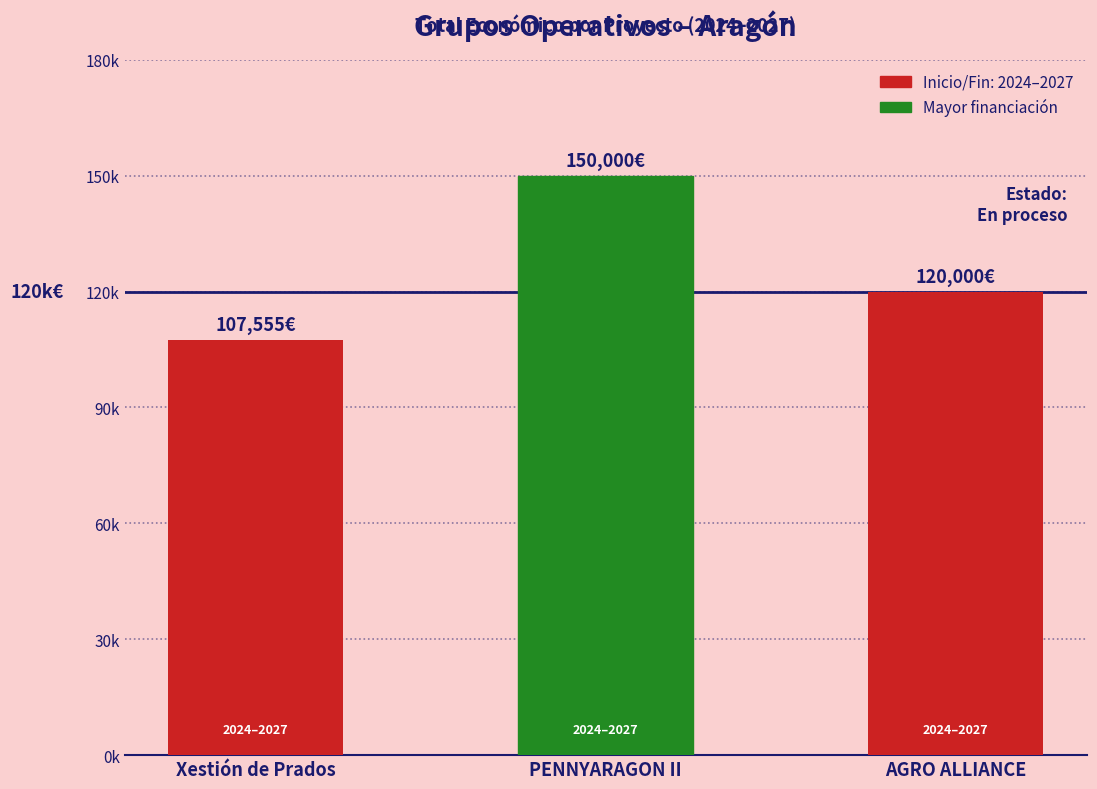

Rank the categories by value from highest to lowest.

PENNYARAGON II, AGRO ALLIANCE, Xestión de Prados